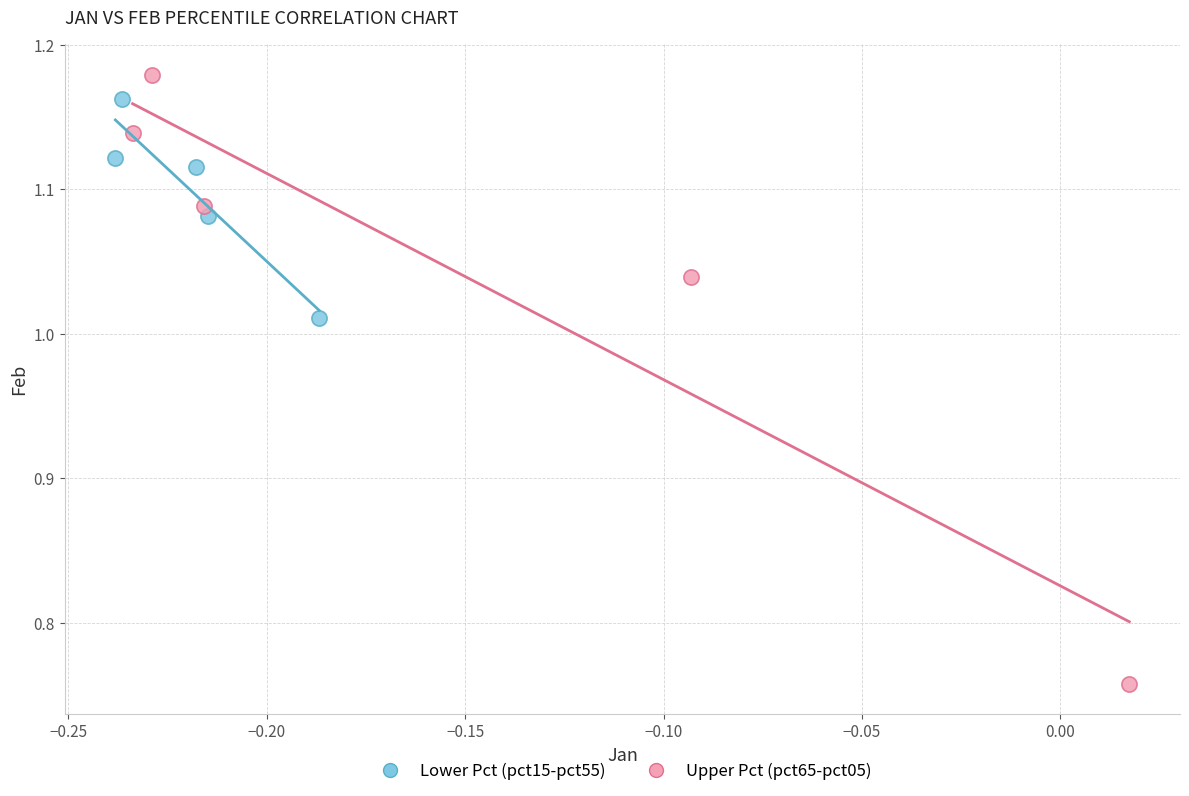

Which series reaches the minimum Y coordinate?

Upper Pct (pct65-pct05)